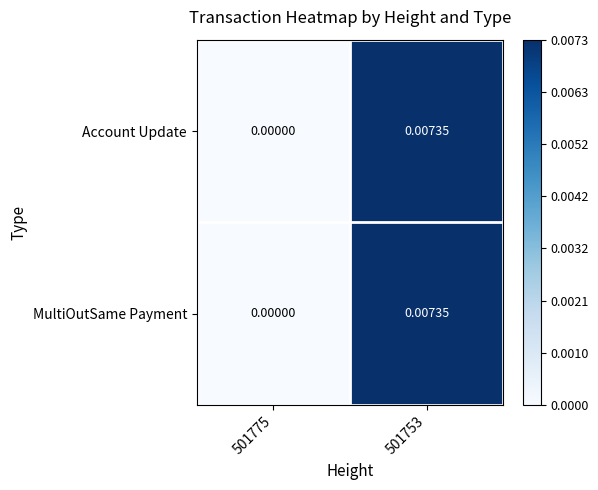

Count the number of data series in this chart.

2